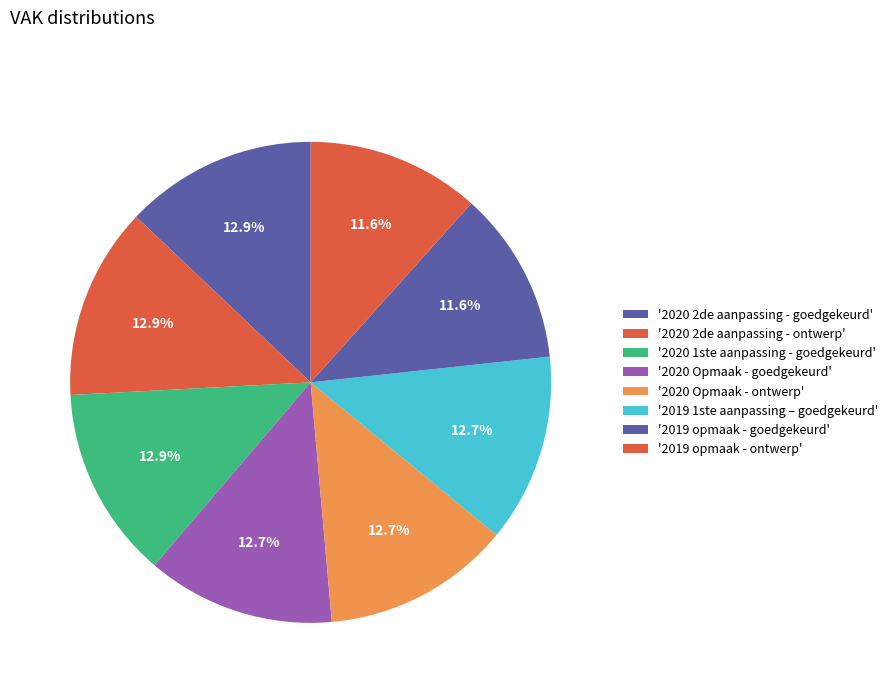

How many slices are in this pie chart?

8